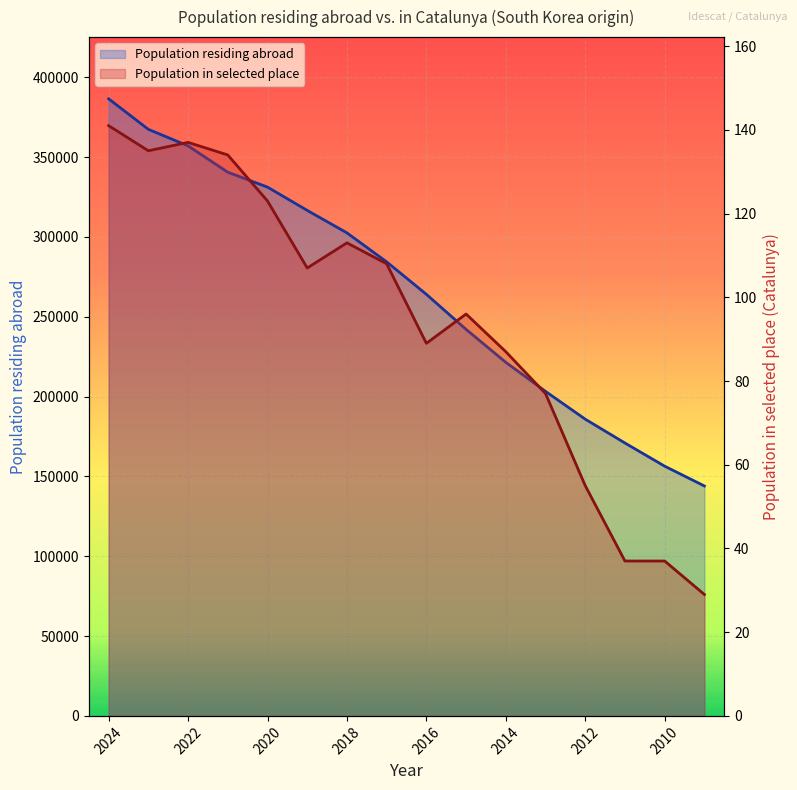

Count the number of categories in the chart.

16